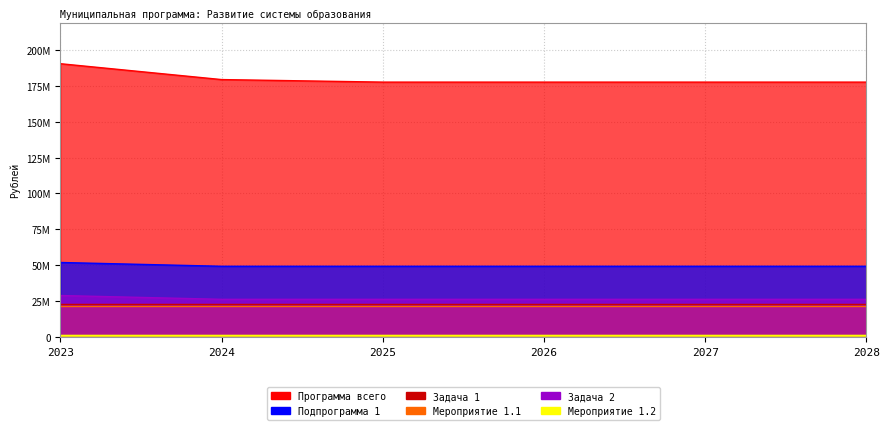

What is the value of the Задача 2 point at the 4th from the left?

26211242